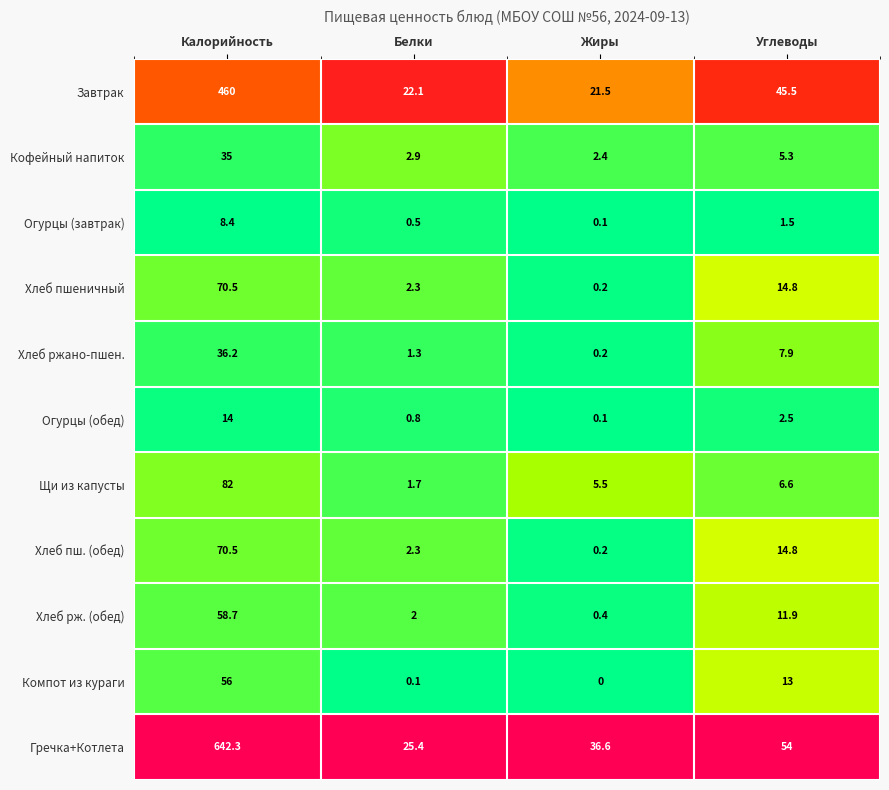

Which series changed the most between Белки and Жиры?

Гречка+Котлета